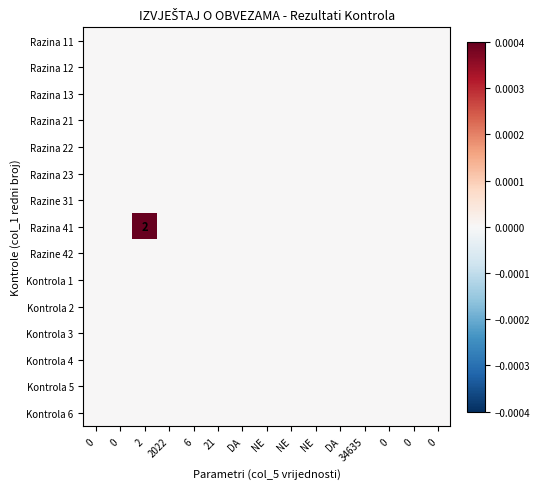

At 0, list the series in order from largest to smallest.

Razina 11, Razina 12, Razina 13, Razina 21, Razina 22, Razina 23, Razine 31, Razina 41, Razine 42, Kontrola 1, Kontrola 2, Kontrola 3, Kontrola 4, Kontrola 5, Kontrola 6